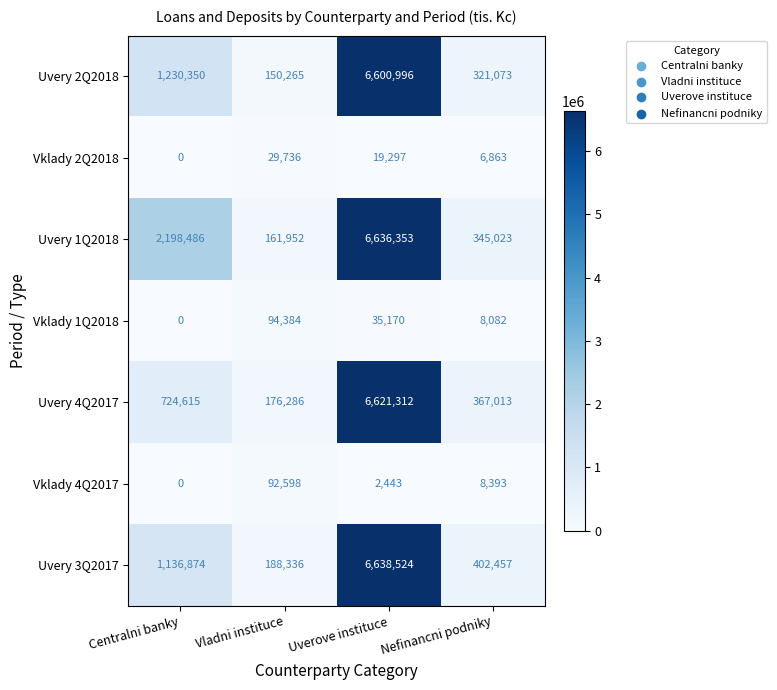

The value of Uvery 2Q2018 at Centralni banky is 1230350. True or false?

True